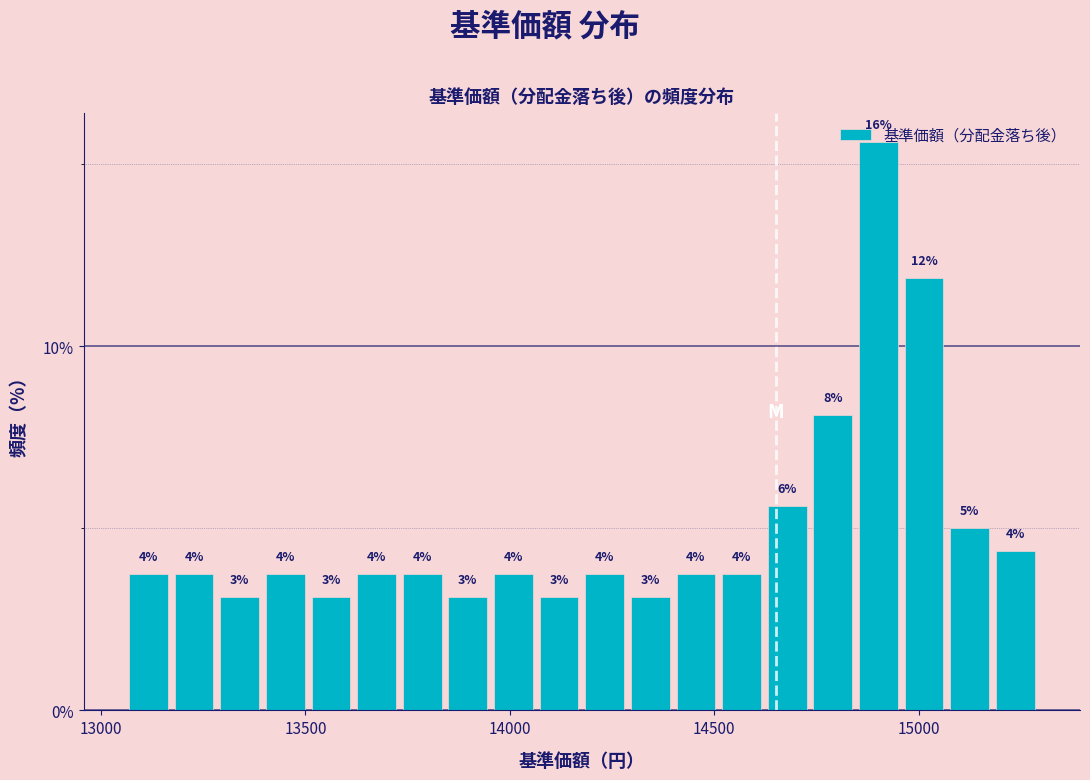

Read against the x-axis, roughly where is the centre of the tallest bar?

14900